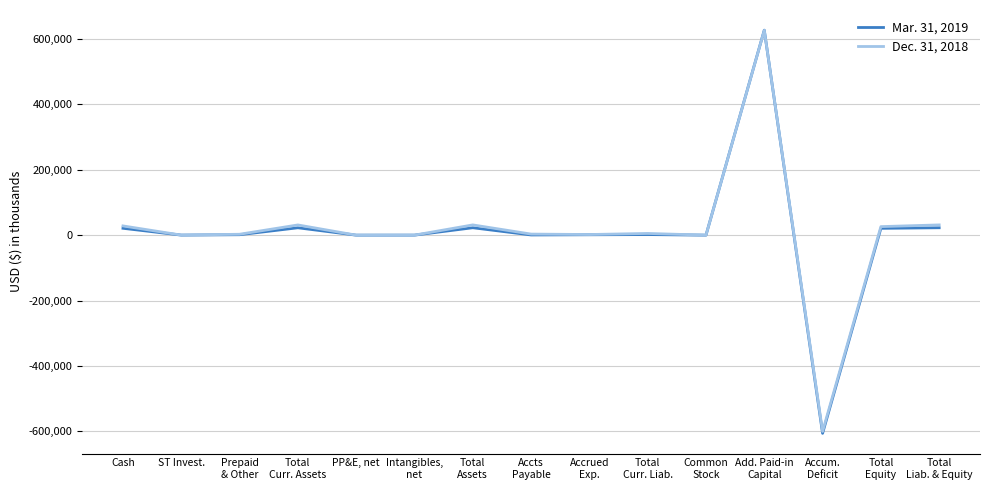

Rank the series by their average value, from highest to lowest.

Dec. 31, 2018, Mar. 31, 2019